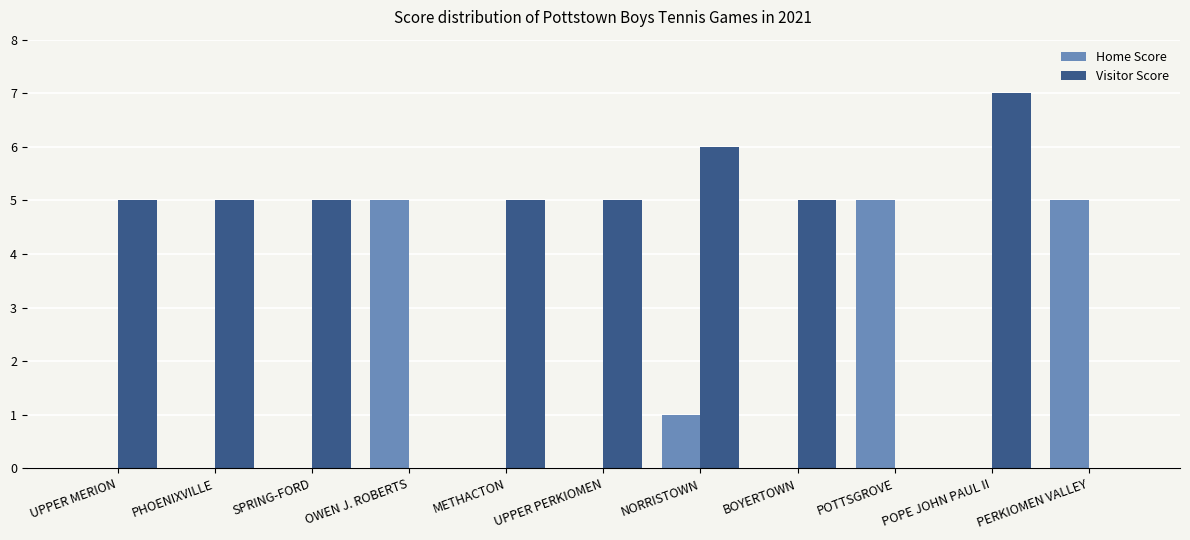

What is the difference between the Visitor Score values at NORRISTOWN and POTTSGROVE?

6